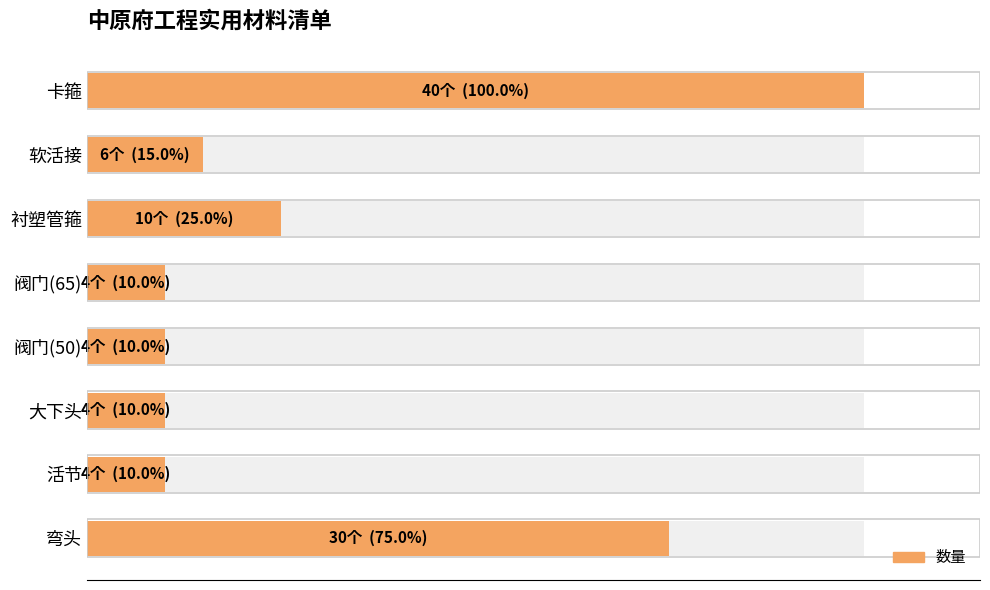

The chart shows a value of 4 at 阀门(65). True or false?

True